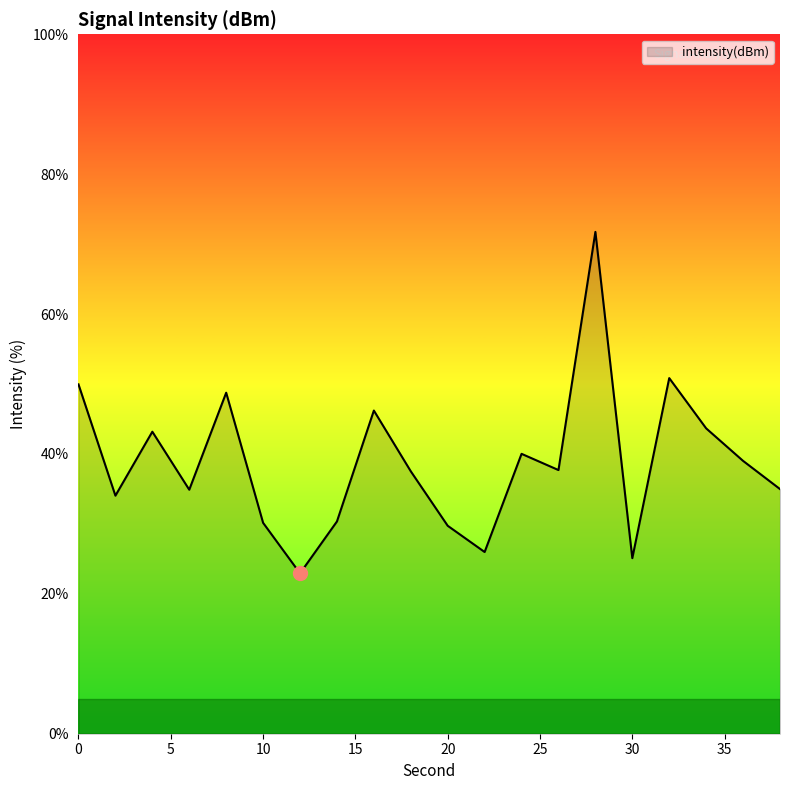

What is the difference between the maximum and minimum values?

48.8